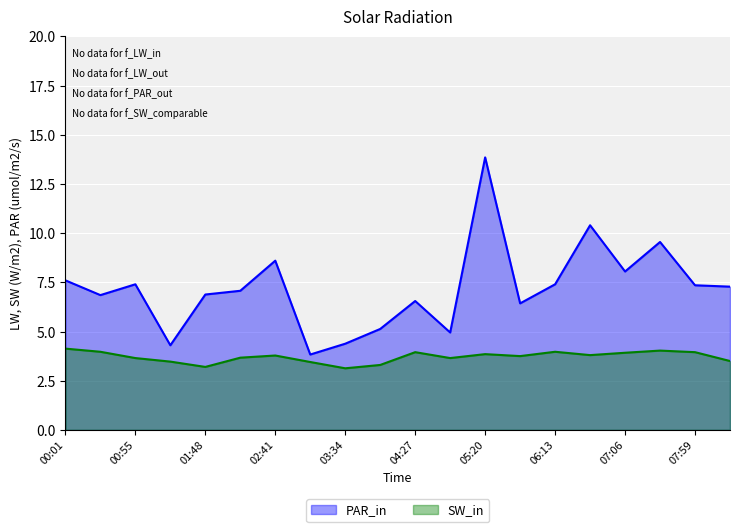

What is the difference between the maximum and minimum values in the PAR_in series?

10.0